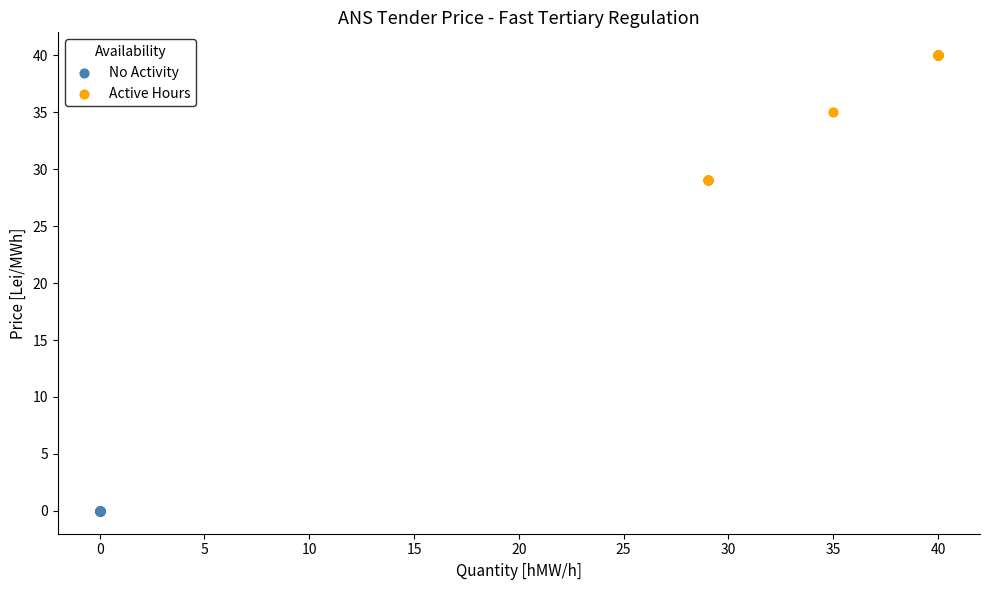

Which series reaches the minimum Y coordinate?

No Activity